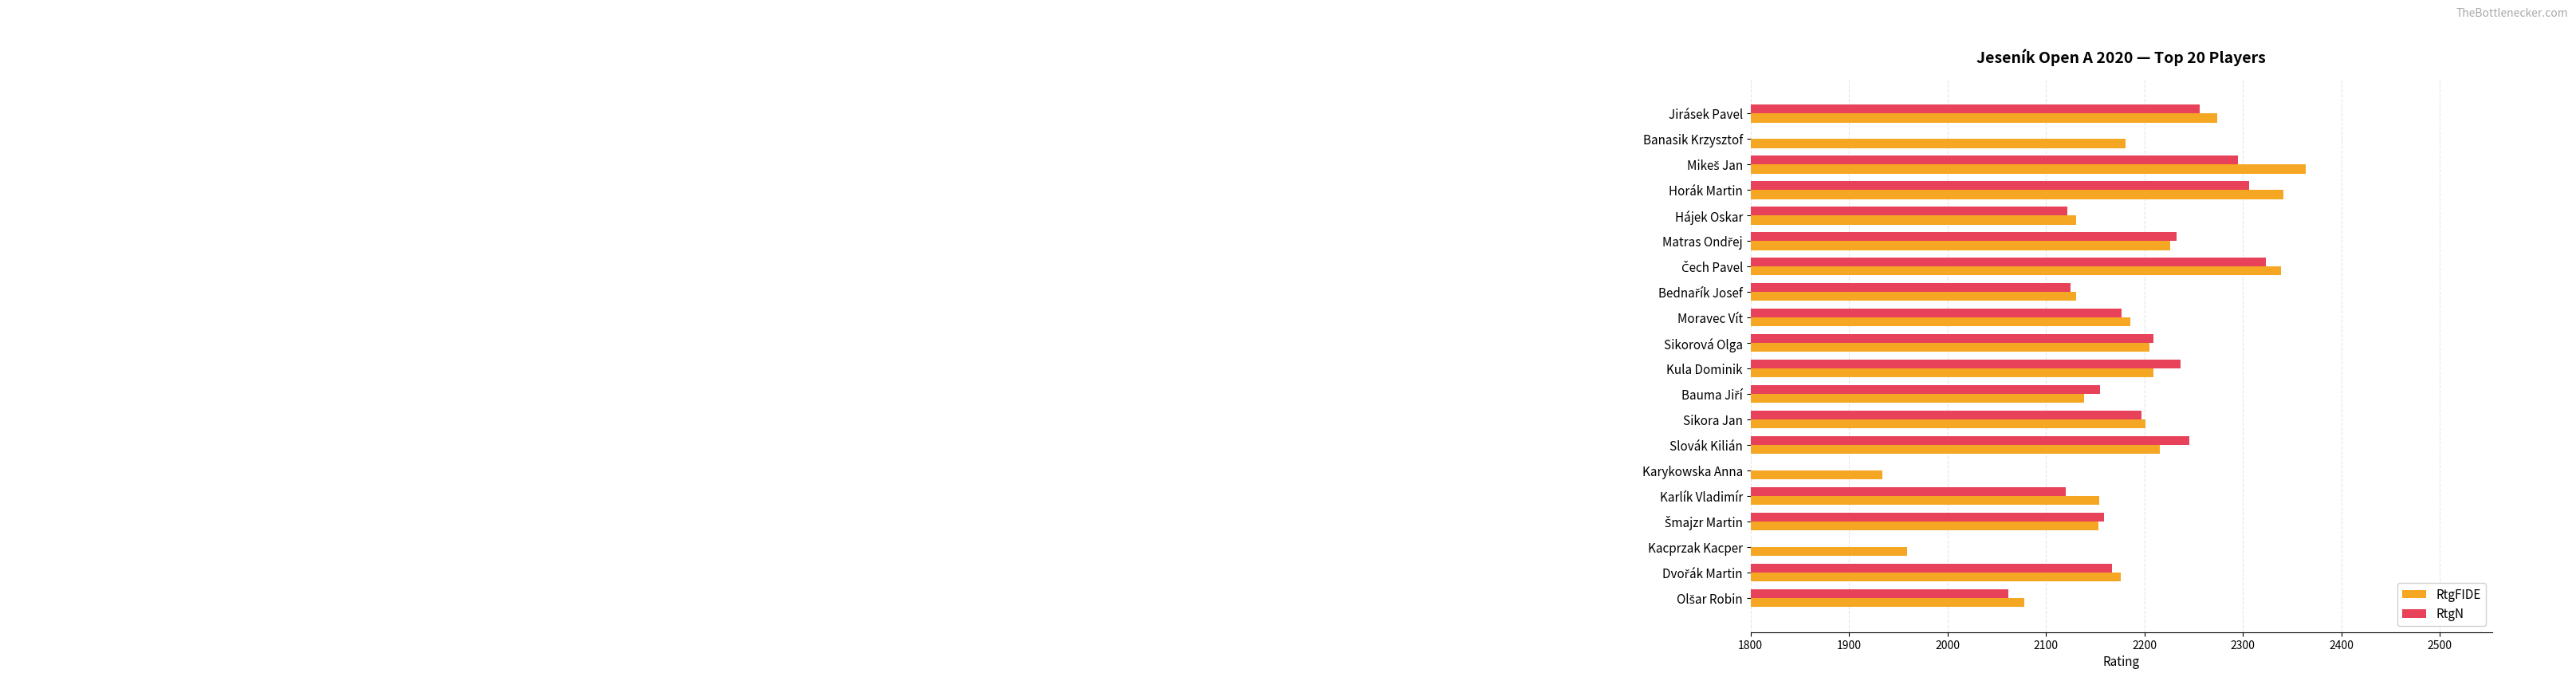

The value of RtgFIDE at Jirásek Pavel is 1290. True or false?

False